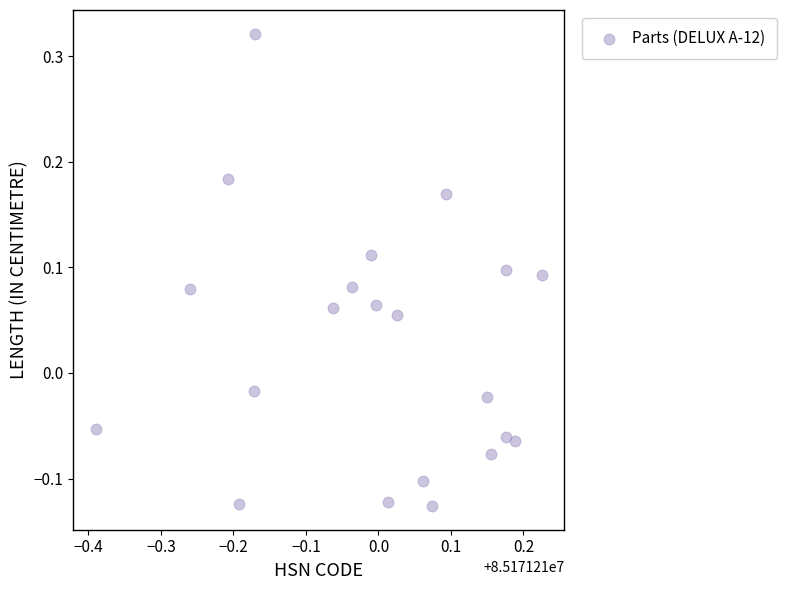

What is the range of Y values (max minus min)?

0.4